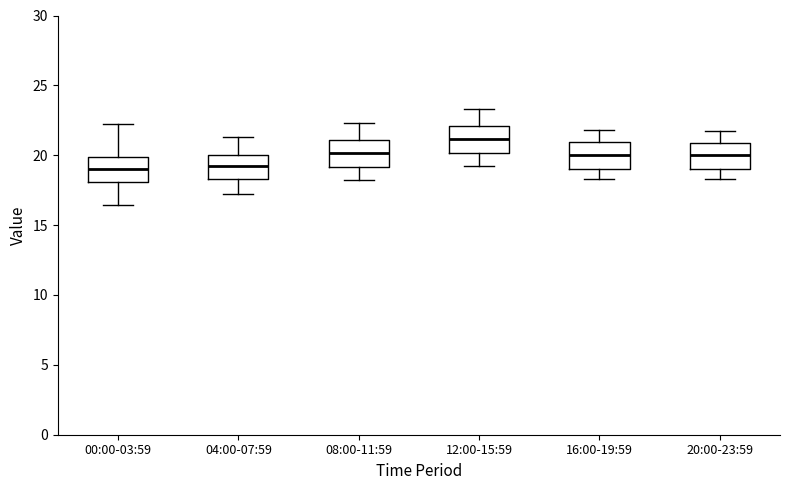

Which box has the highest median line?

12:00-15:59